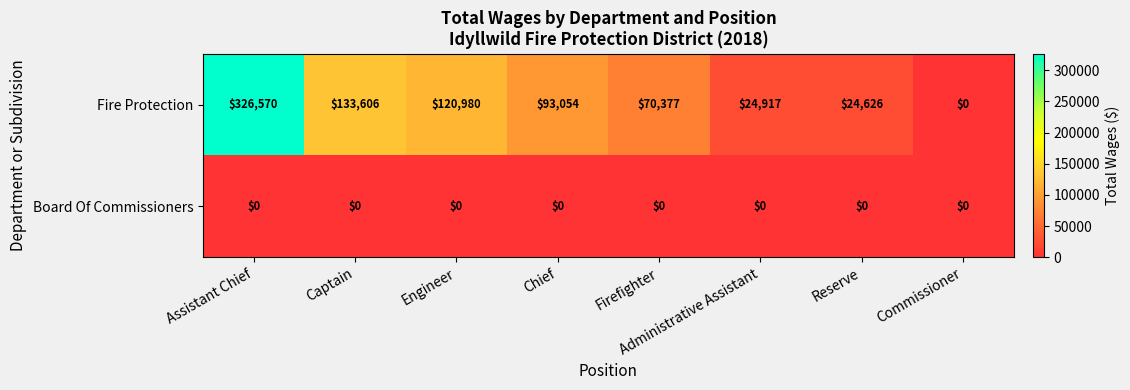

Is the value of Board Of Commissioners at Chief greater than the value of Fire Protection at Engineer?

No